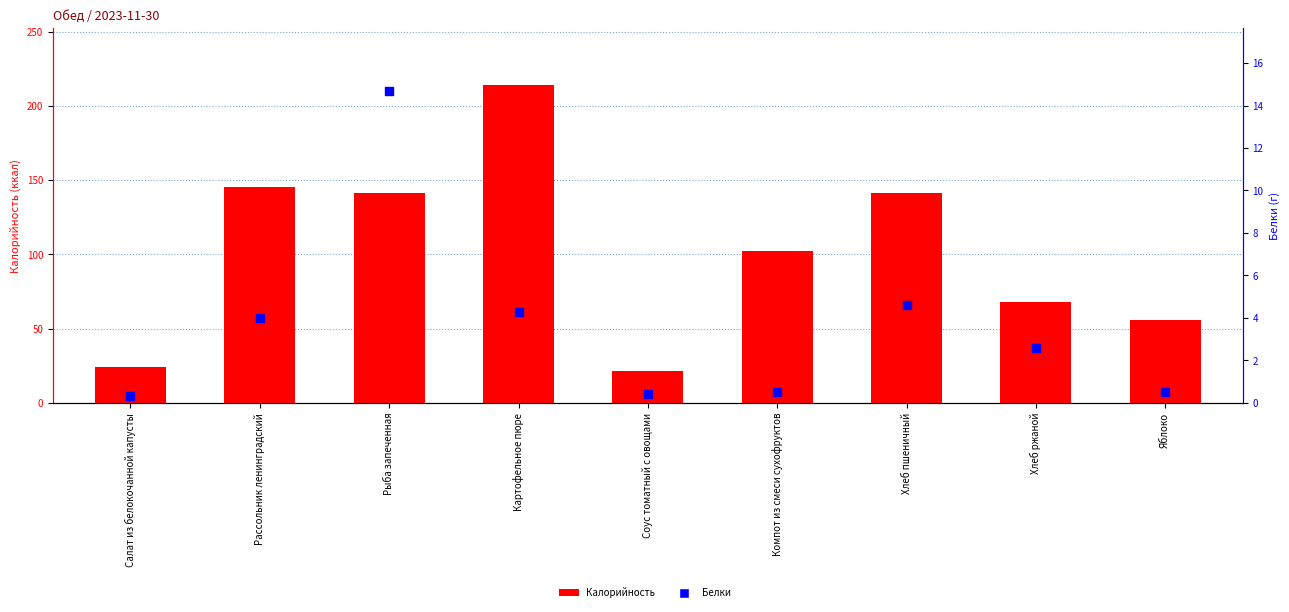

Which series has the widest spread of Y values?

Калорийность